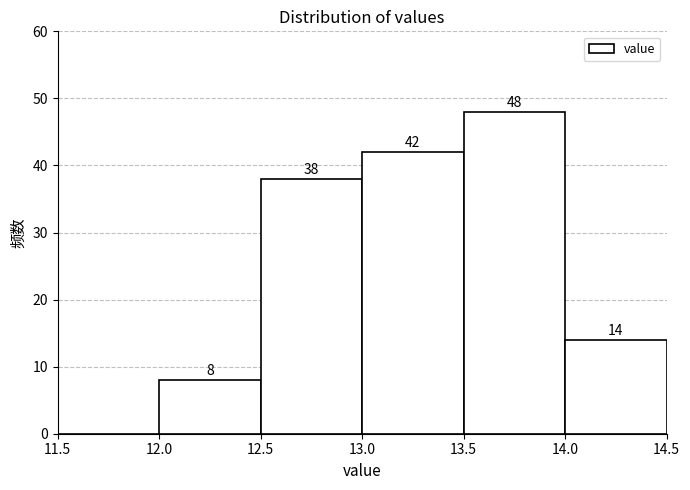

Which range on the x-axis has the tallest bar?

13.5 to 14.0